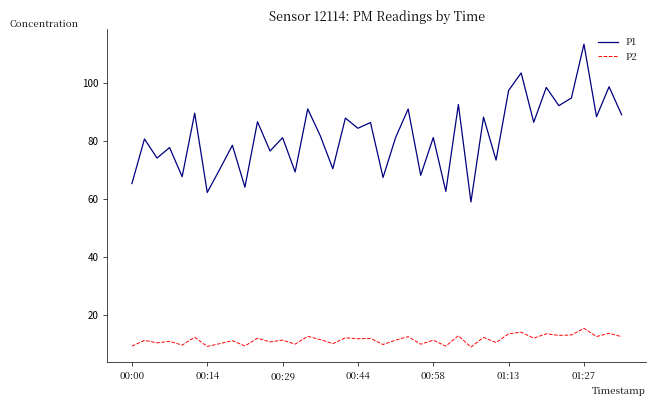

True or false: P1 and P2 cross at least once.

False